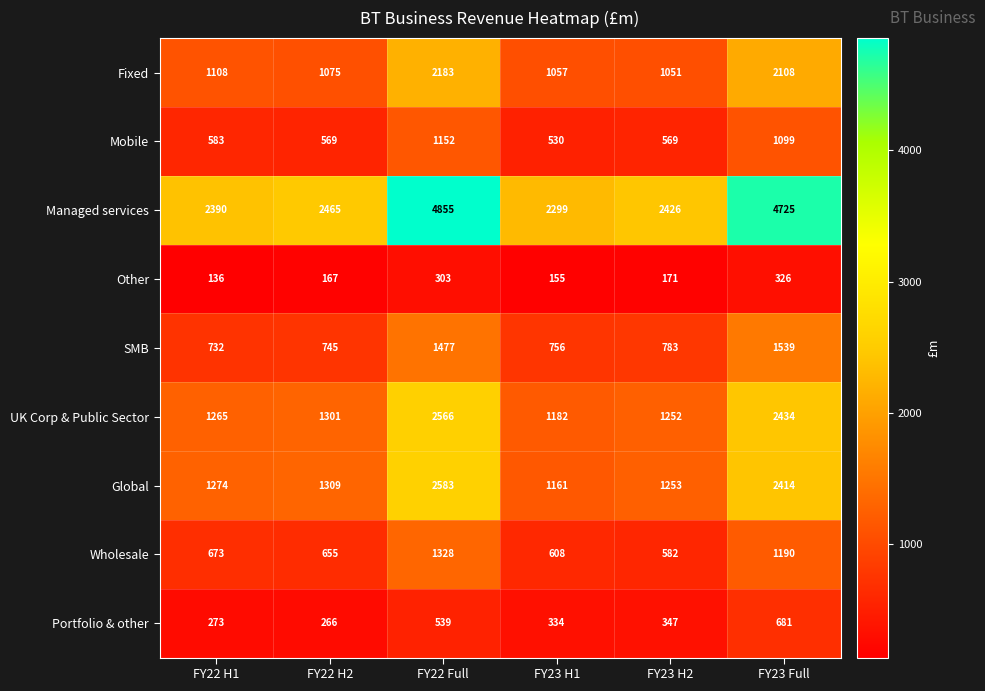

What is the total value across all series at FY23 H1?

8082